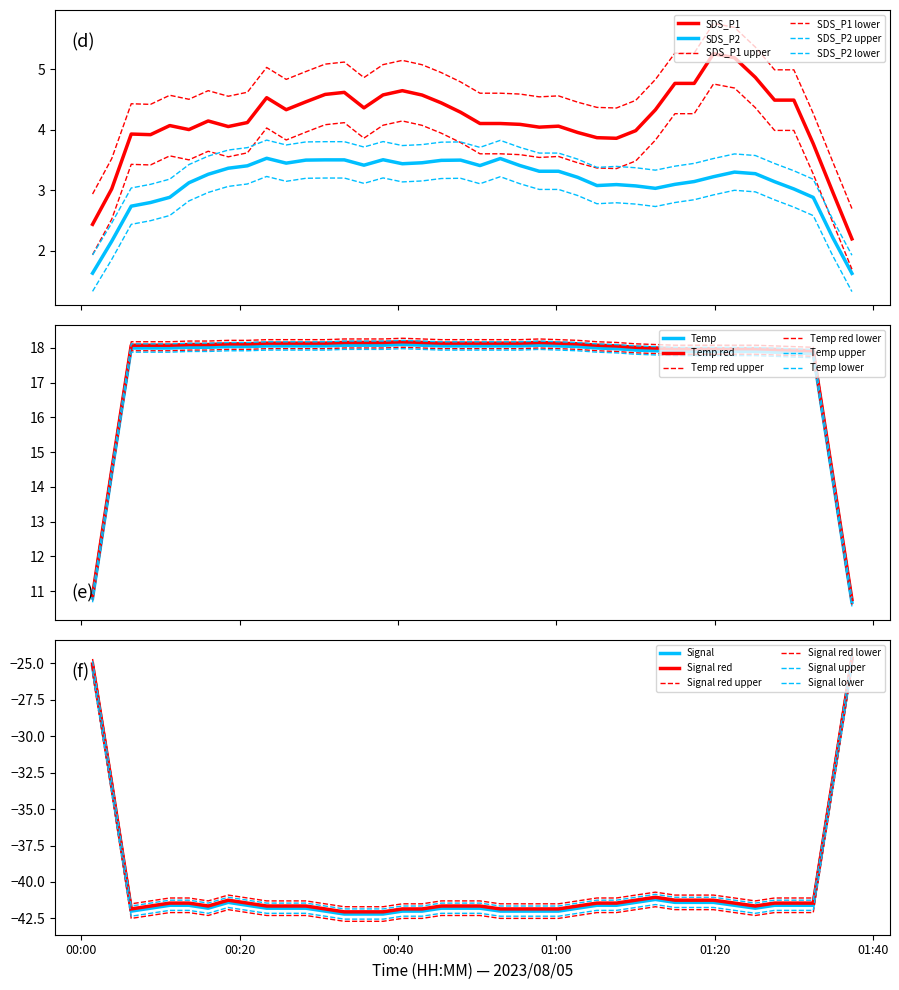

What is the difference between the maximum and second lowest values in the SDS_P1 series?

2.8